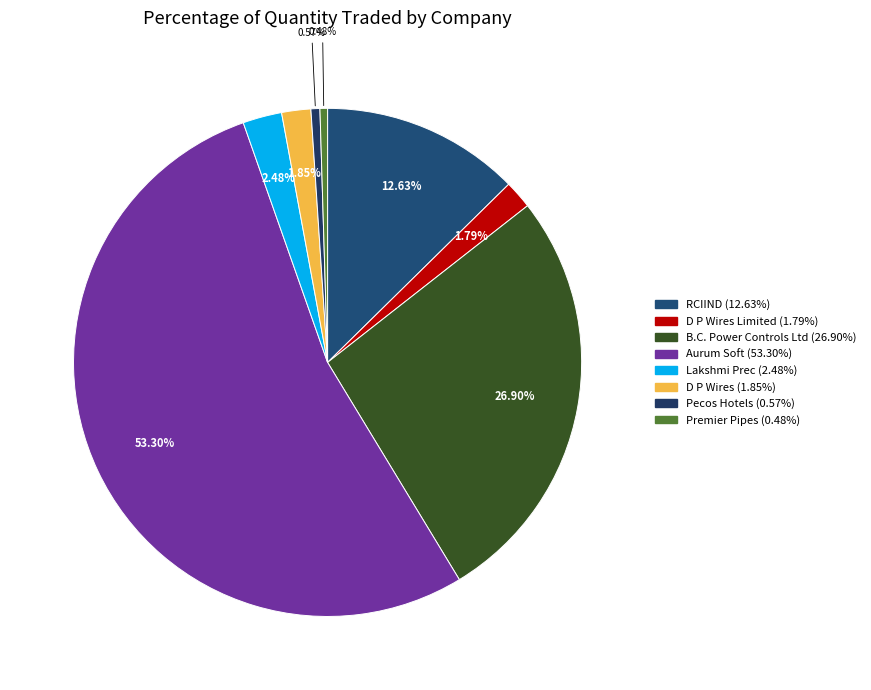

Count the number of slices in the pie.

8